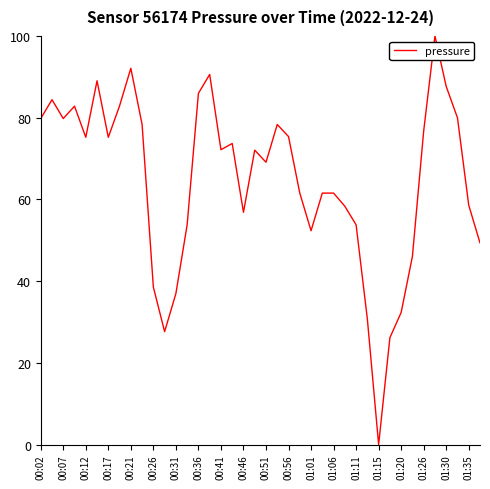

What is the greatest value displayed?

100.0